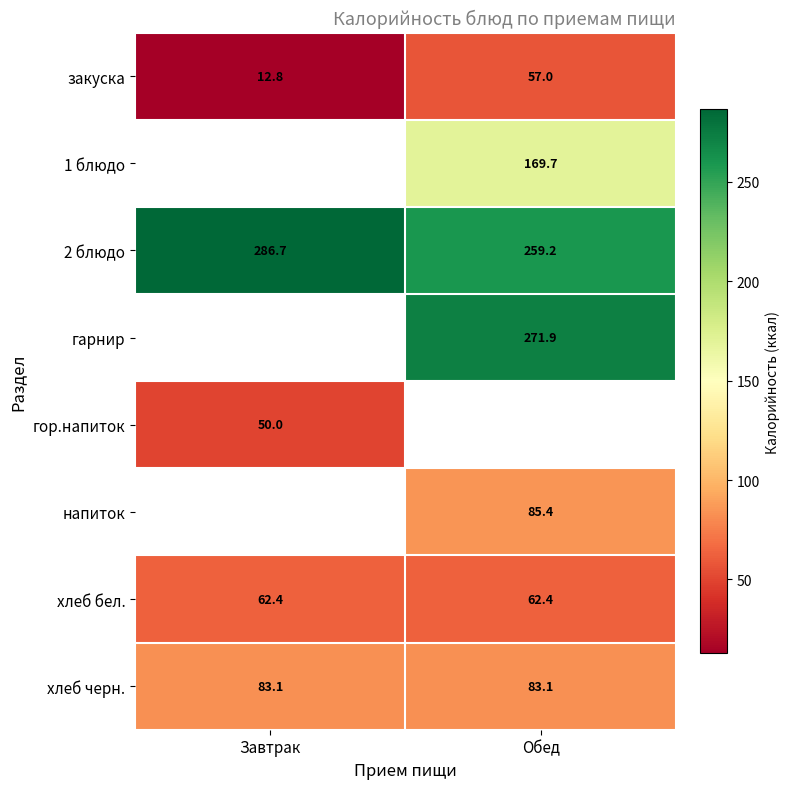

Is it true that напиток equals 85.4 at Обед?

True